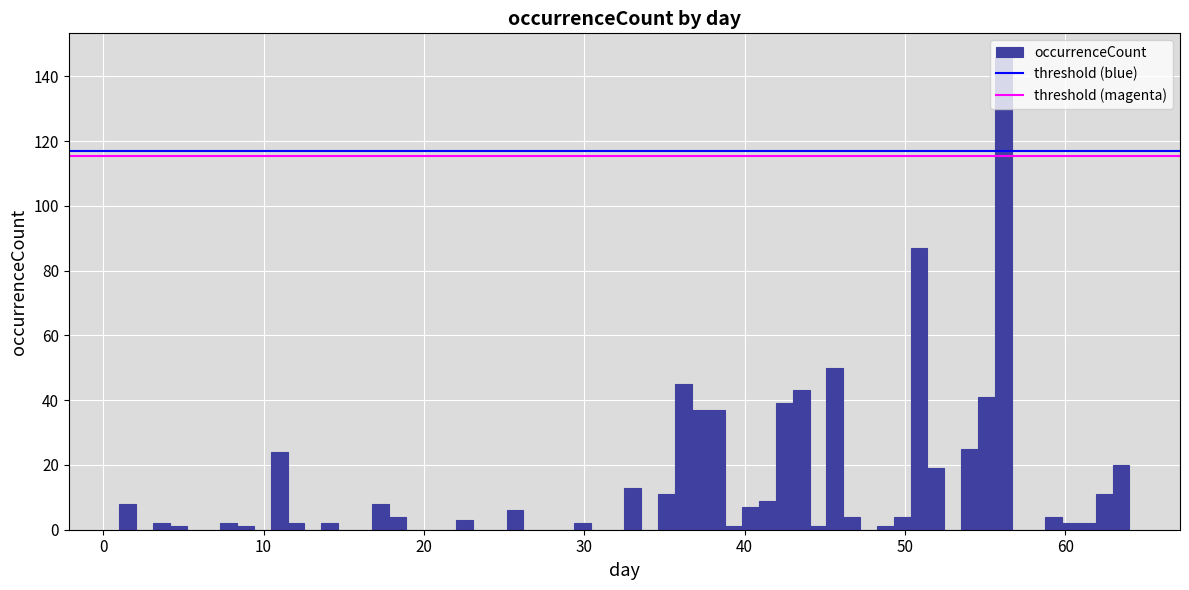

Read against the x-axis, roughly where is the centre of the tallest bar?

56